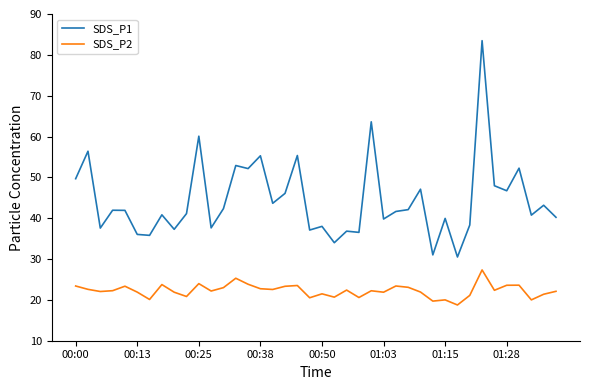

Which series has the largest range (max minus min)?

SDS_P1